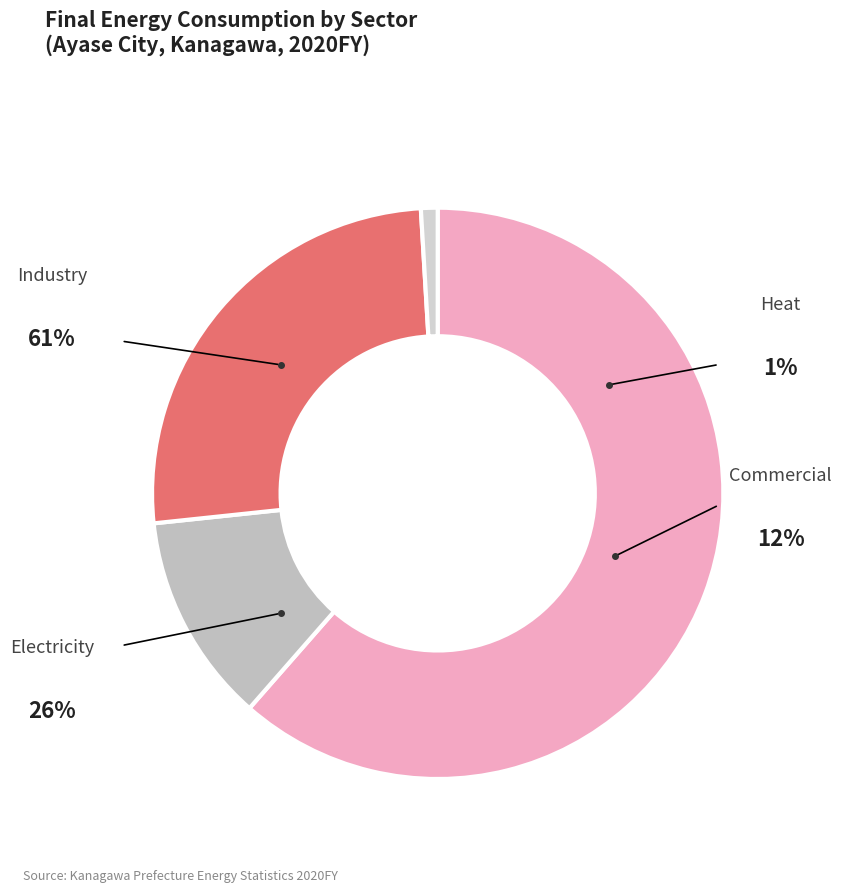

Which slice is the largest?

Industry